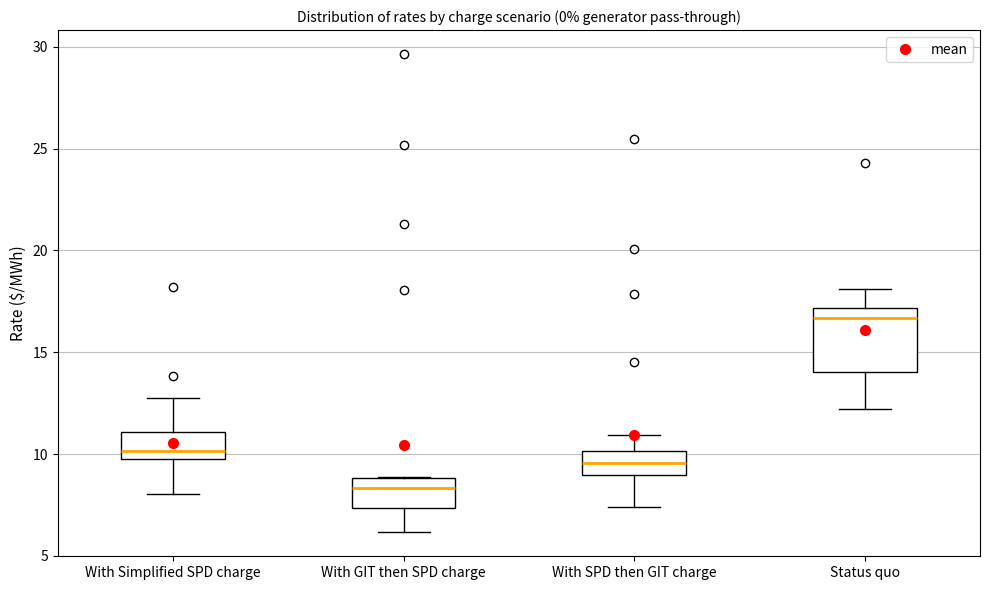

Which box's median line is the lowest?

With GIT then SPD charge